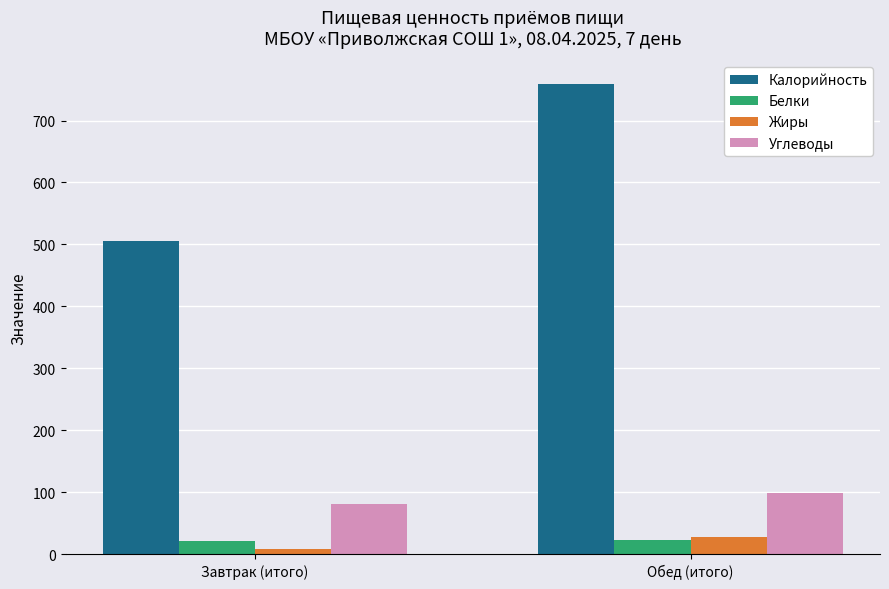

What position from the left is Завтрак (итого)?

1